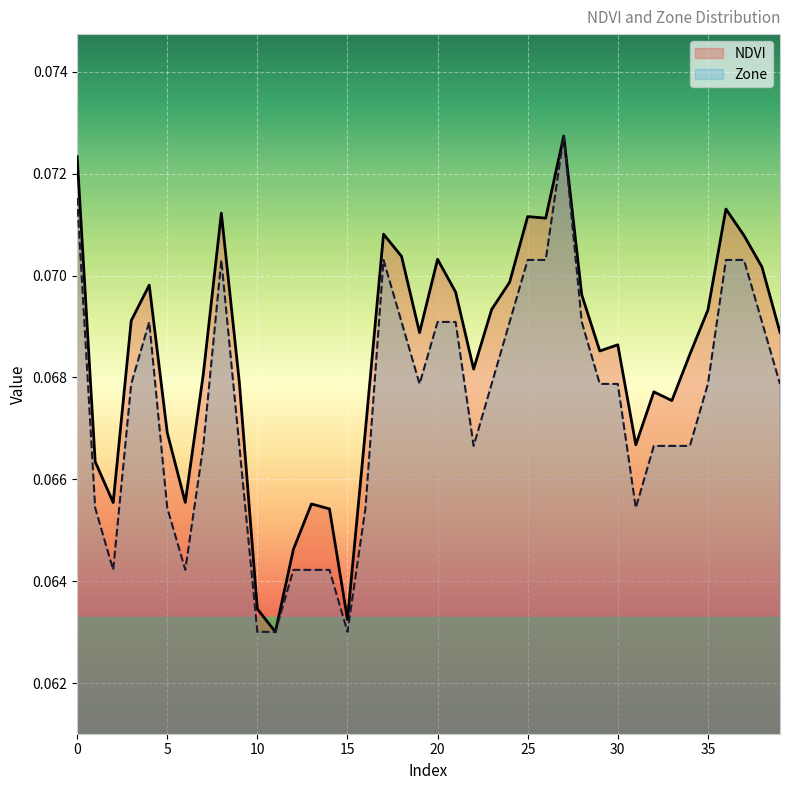

How many lines are shown in the chart?

2